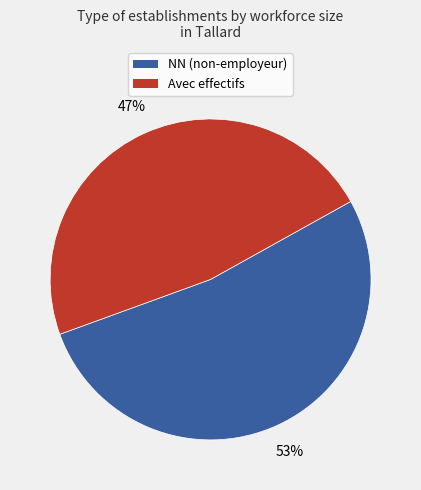

Is there any slice that represents more than half of the pie?

Yes